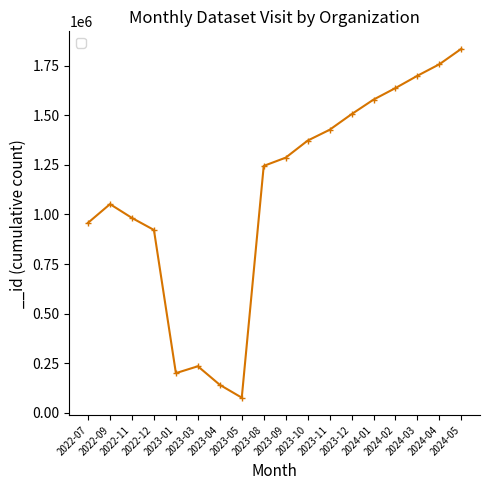

Approximately how many times larger is the value at 2023-11 compared to 2022-07?

1.5